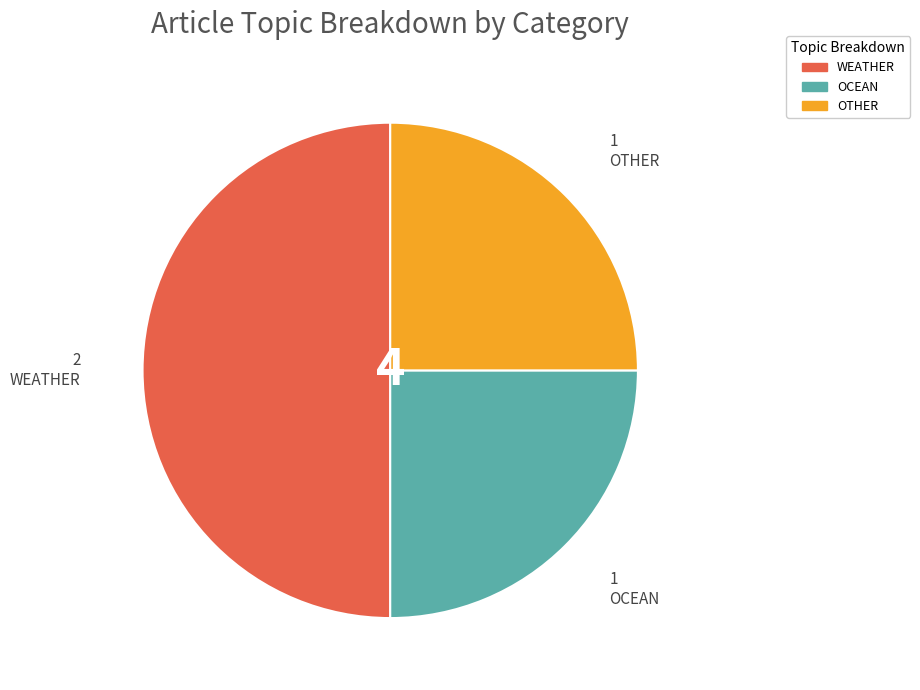

Is there a majority slice in this chart?

No